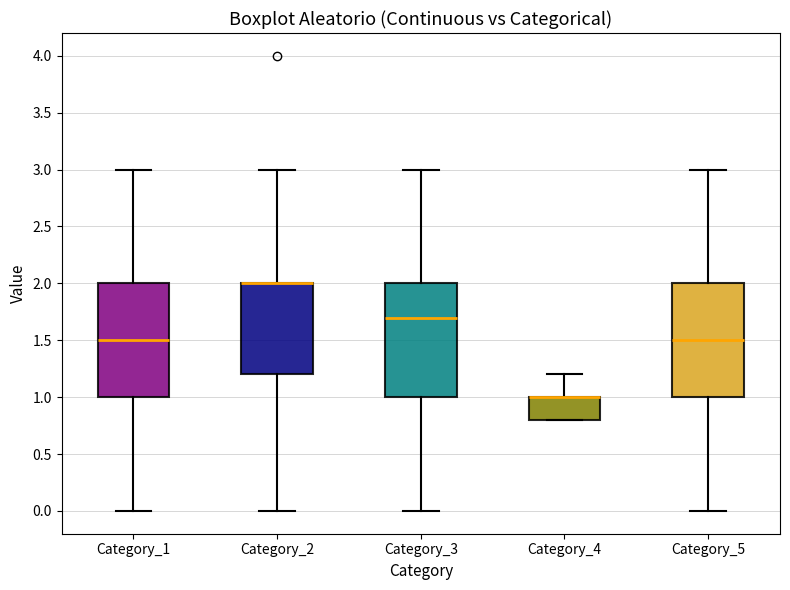

Reading left to right, transcribe this box plot: for each box, give where its median line is, the range the box spans, and where its two whiskers end, as read against the y-axis. The values are not printed on the chart, so give them approximately, as read against the axis.

Category_1: median 1.5, box 1.0 to 2.0, whiskers 0.0 to 3.0
Category_2: median 2.0 (drawn on the box's upper edge), box 1.2 to 2.0, whiskers 0.0 to 3.0
Category_3: median 1.7, box 1.0 to 2.0, whiskers 0.0 to 3.0
Category_4: median 1.0 (drawn on the box's upper edge), box 0.8 to 1.0, whiskers 0.8 to 1.2
Category_5: median 1.5, box 1.0 to 2.0, whiskers 0.0 to 3.0